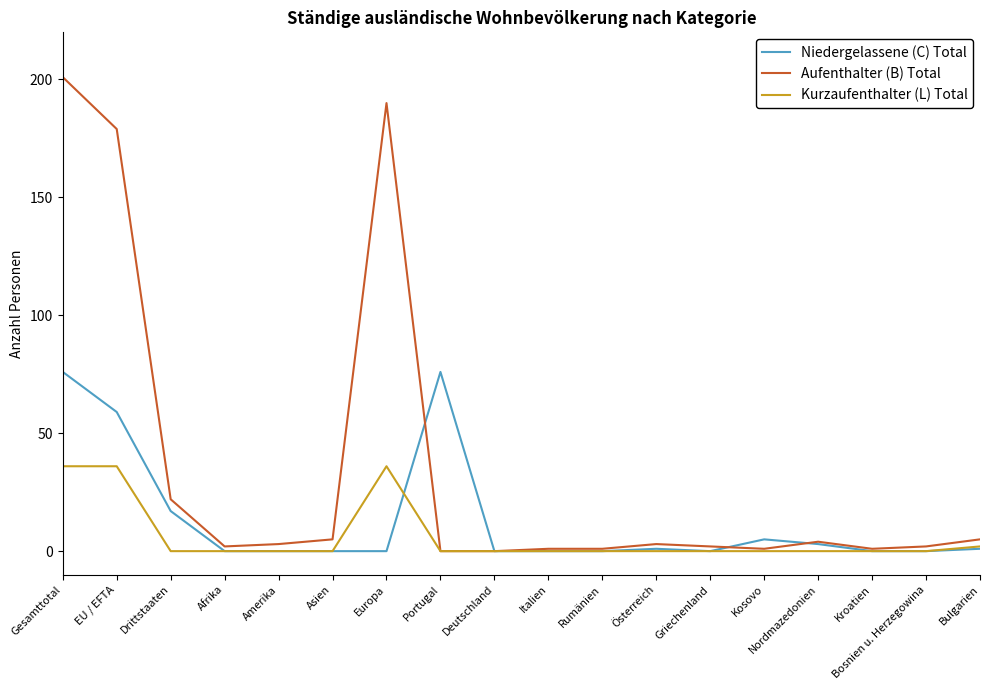

What are all the series names shown in the legend?

Niedergelassene (C) Total, Aufenthalter (B) Total, Kurzaufenthalter (L) Total